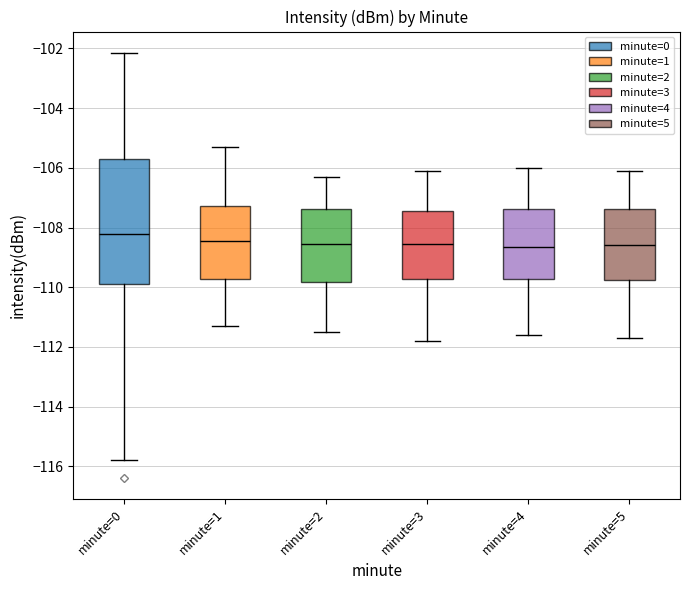

Reading left to right, transcribe this box plot: for each box, give where its median line is, the range the box spans, and where its two whiskers end, as read against the y-axis. The values are not printed on the chart, so give them approximately, as read against the axis.

minute=0: median -108.2, box -109.8 to -105.6, whiskers -115.8 to -102.2
minute=1: median -108.4, box -109.8 to -107.2, whiskers -111.2 to -105.2
minute=2: median -108.6, box -109.8 to -107.4, whiskers -111.4 to -106.2
minute=3: median -108.6, box -109.8 to -107.4, whiskers -111.8 to -106.0
minute=4: median -108.6, box -109.8 to -107.4, whiskers -111.6 to -106.0
minute=5: median -108.6, box -109.8 to -107.4, whiskers -111.6 to -106.0